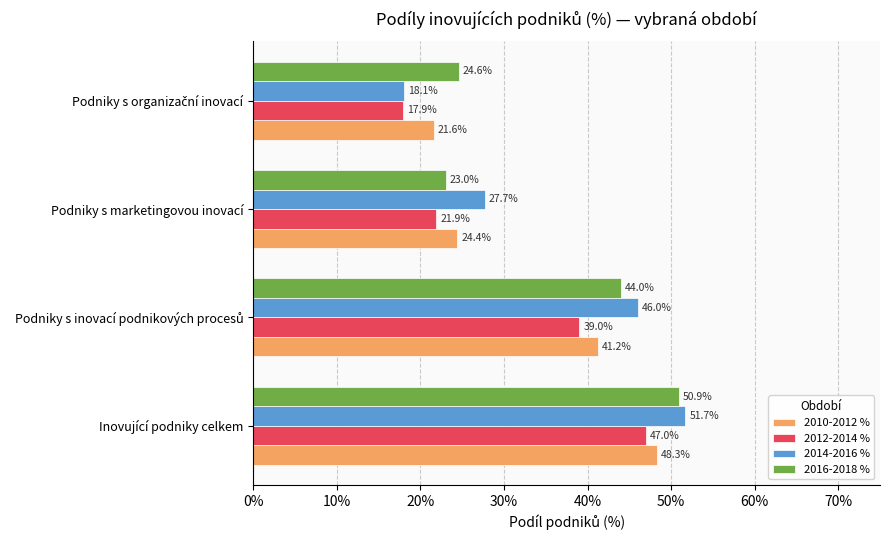

Which series has the largest total across all categories?

2014-2016 %